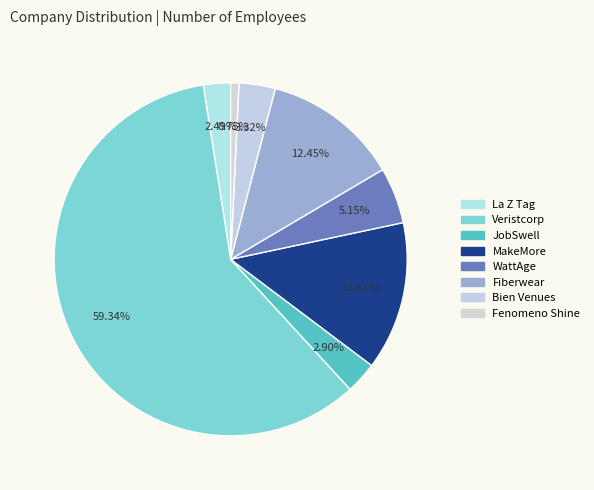

Is there any slice that represents more than half of the pie?

Yes